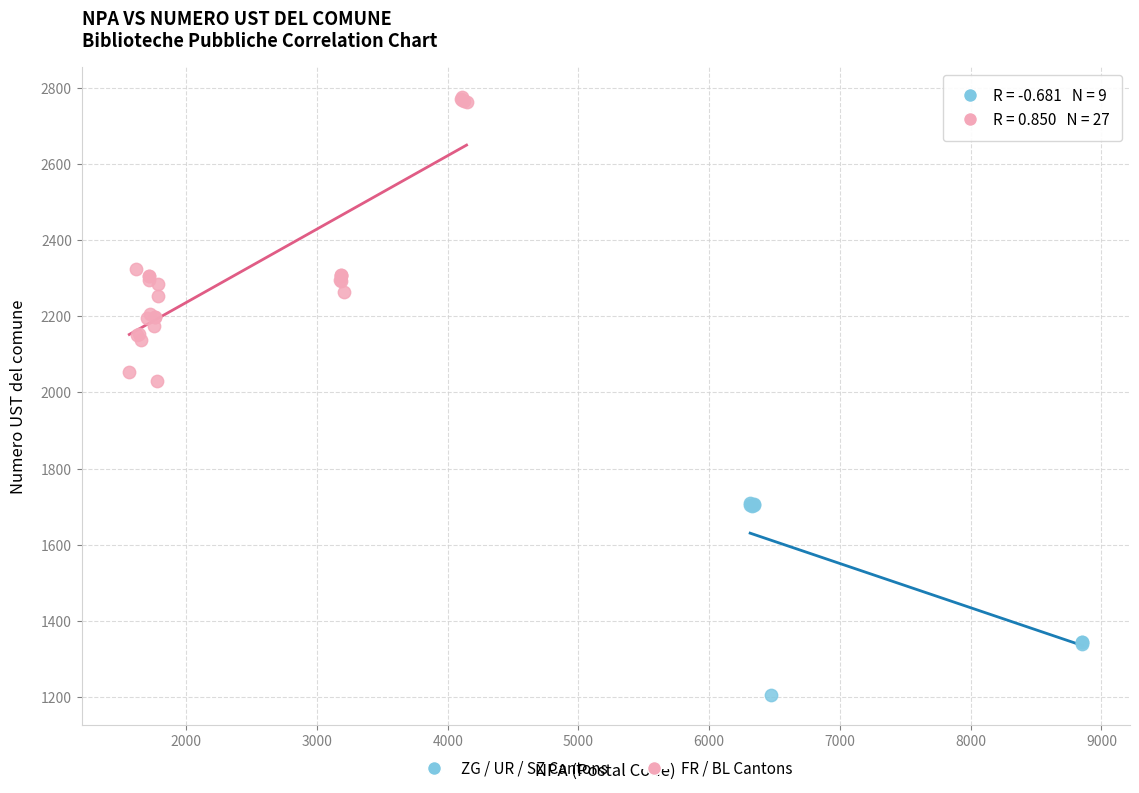

Which series contains the lowest Y value?

ZG / UR / SZ Cantons